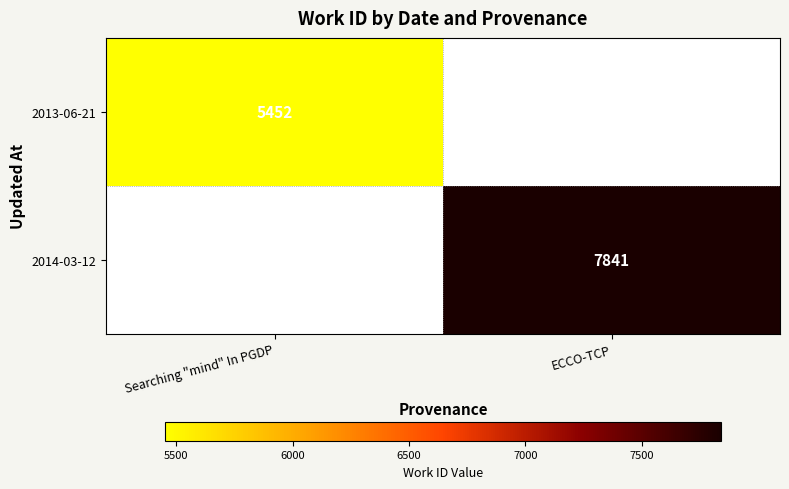

Which category has the lowest value across all series?

Searching "mind" In PGDP